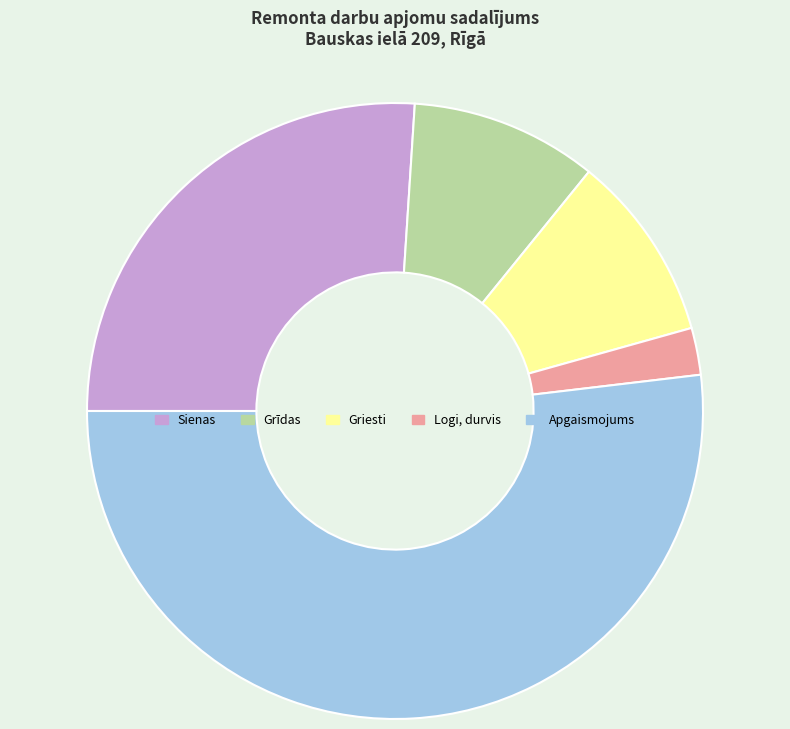

Which category has the smallest portion of the pie?

Logi, durvis